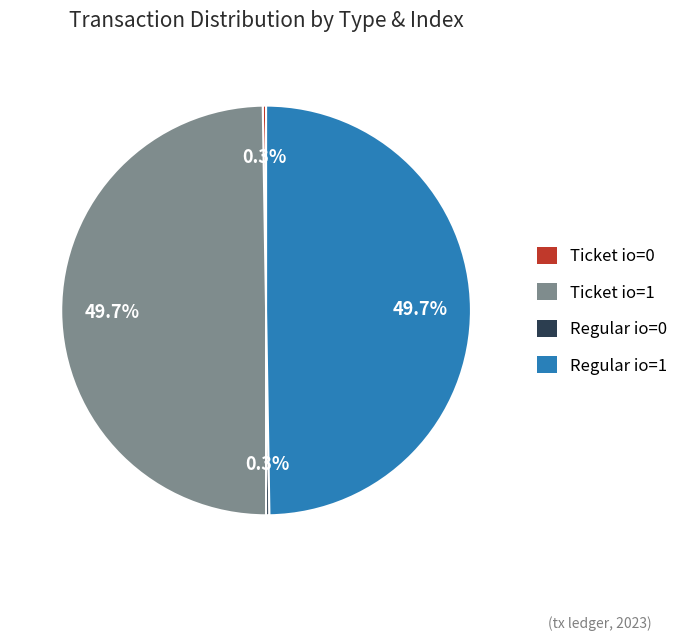

Is Ticket io=1 the majority of the pie?

No